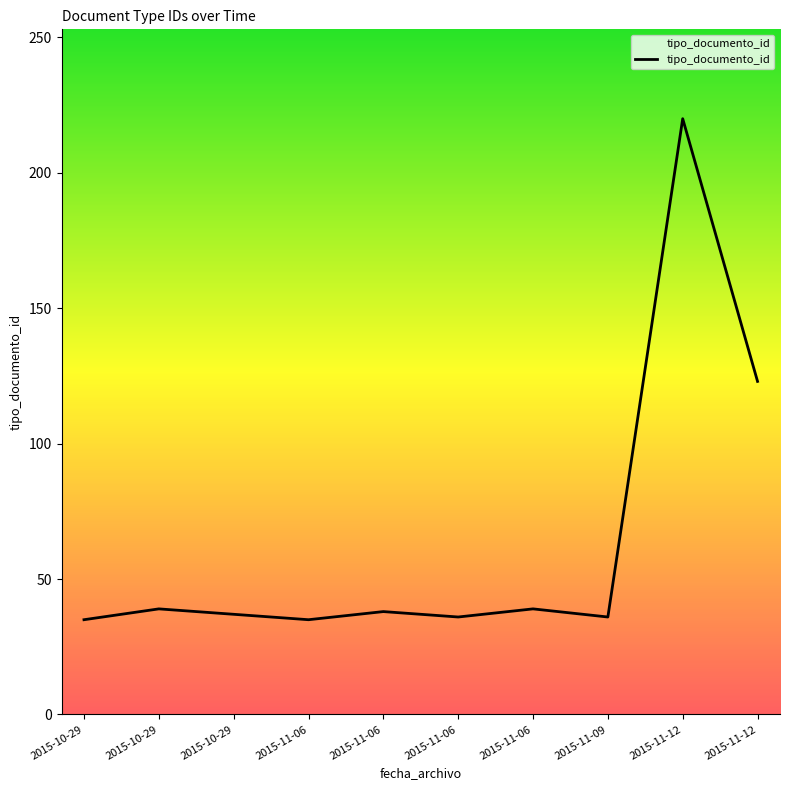

How many lines are shown in the chart?

1